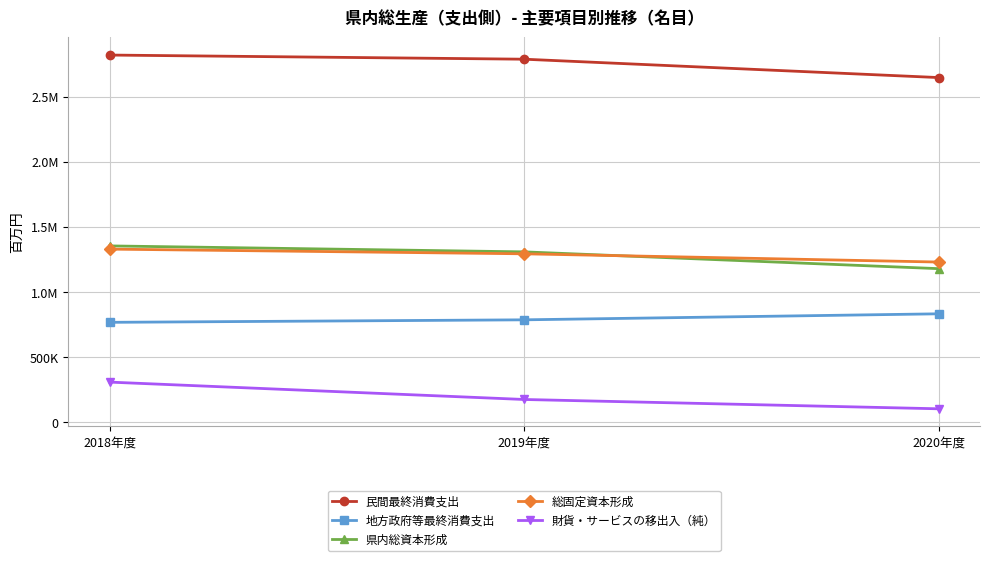

Which label corresponds to the smallest value in the chart?

2020年度